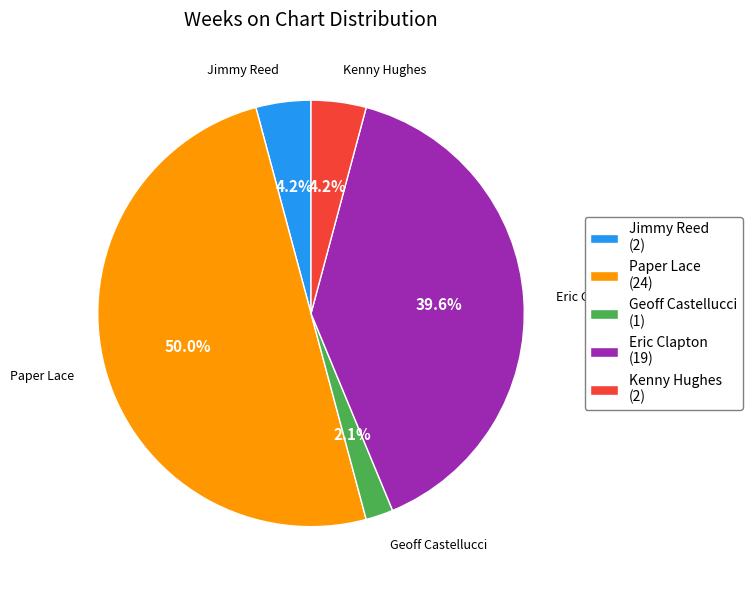

To the nearest percent, what is the combined percentage of Paper Lace and Jimmy Reed?

54%